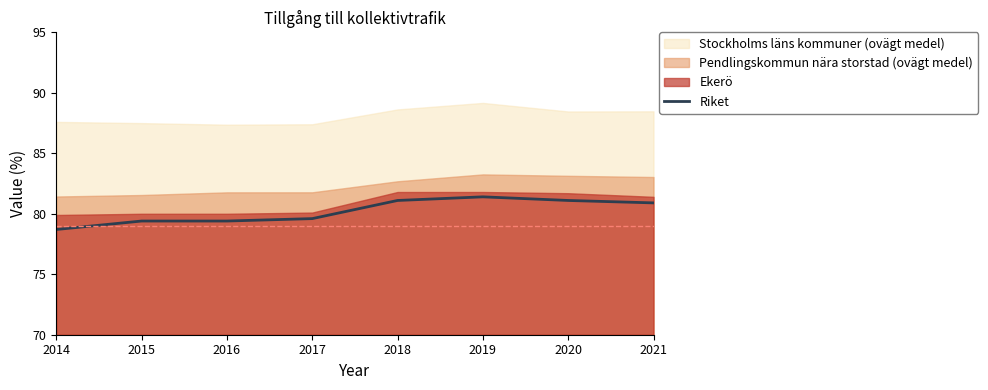

Count the number of values greater than 80.

4